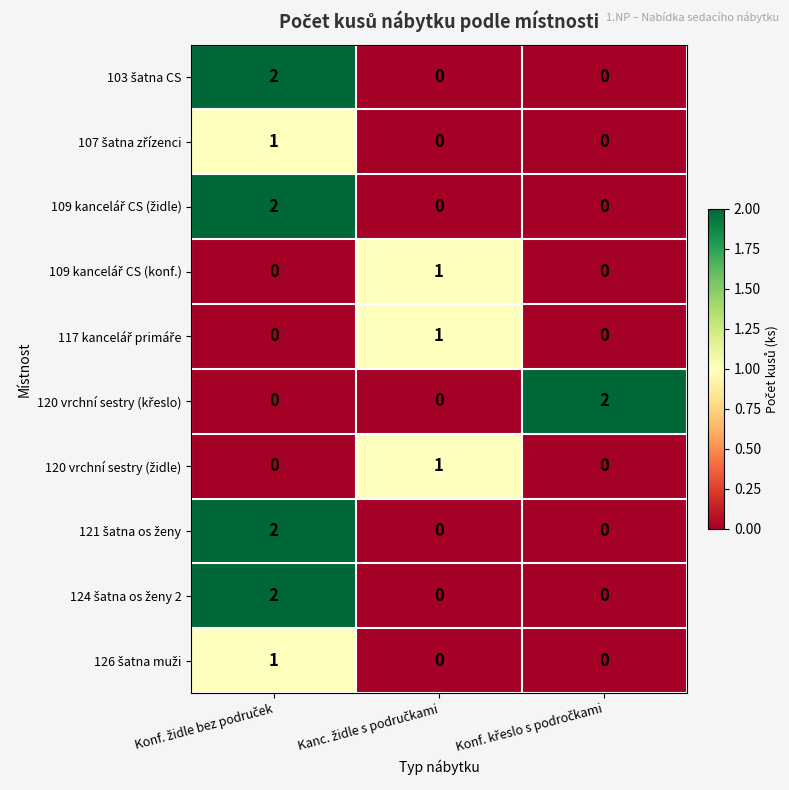

At how many categories does at least one series exceed 0?

3